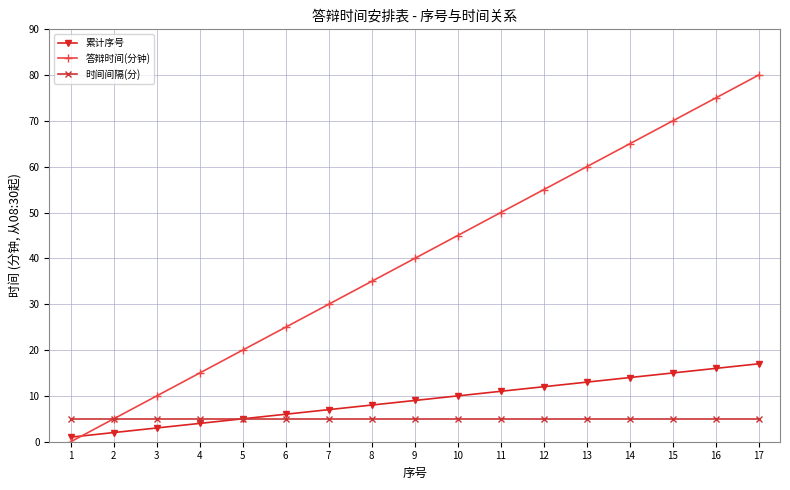

Which series has the largest total across all categories?

答辩时间(分钟)